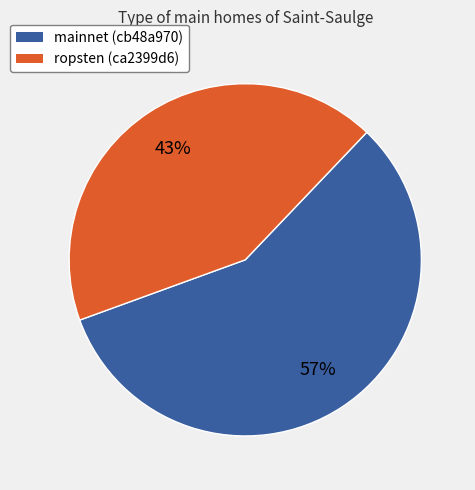

What is the smallest slice in the pie chart?

ropsten (ca2399d6)